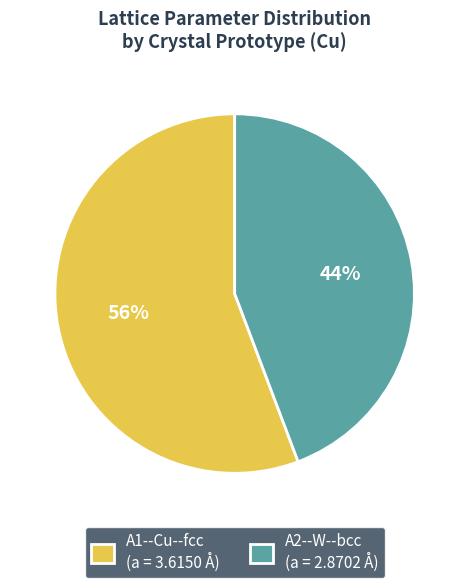

Is there a majority slice in this chart?

Yes